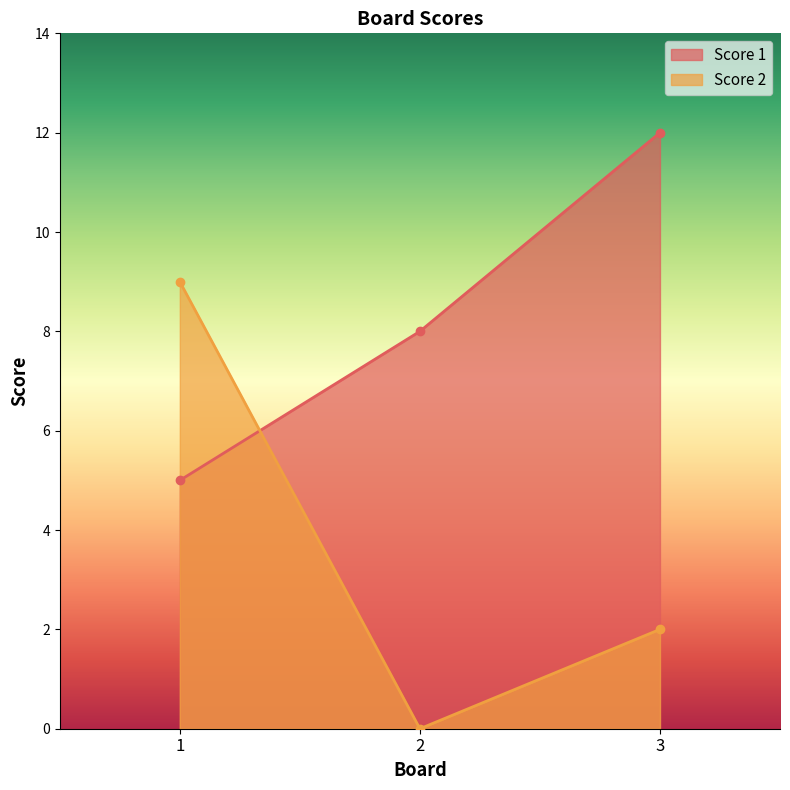

Reading left to right, transcribe all the data shown in this chart.

Score 1: 5	8	12
Score 2: 9	0	2